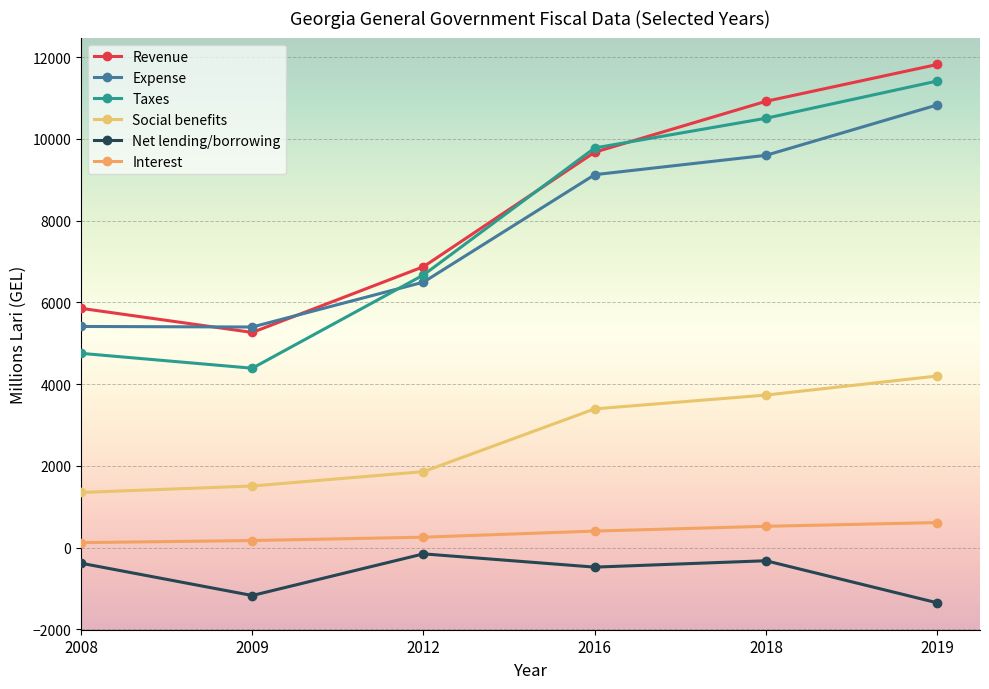

Where does the Net lending/borrowing series first go above -383?

2012